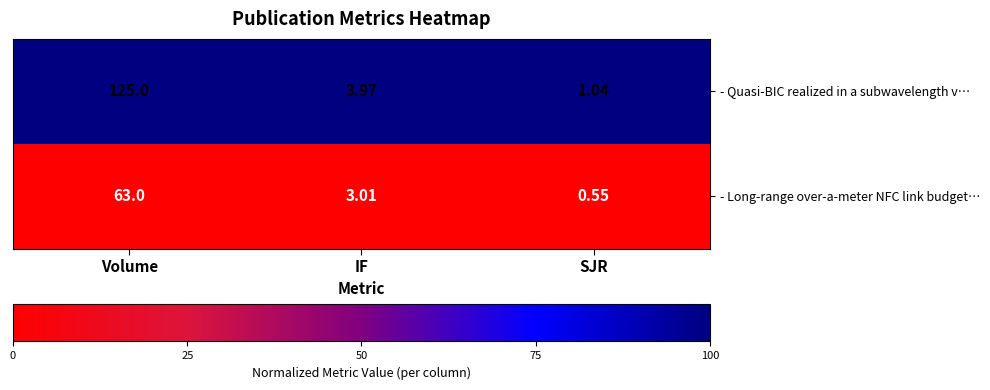

What is the maximum value shown in the chart?

125.0